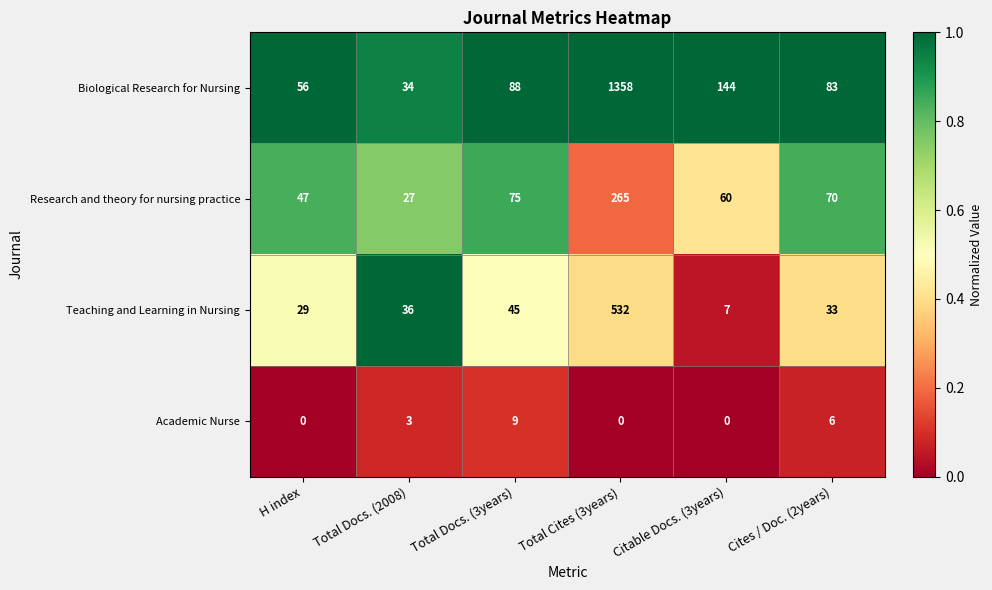

What is the average value of the Biological Research for Nursing series?

294